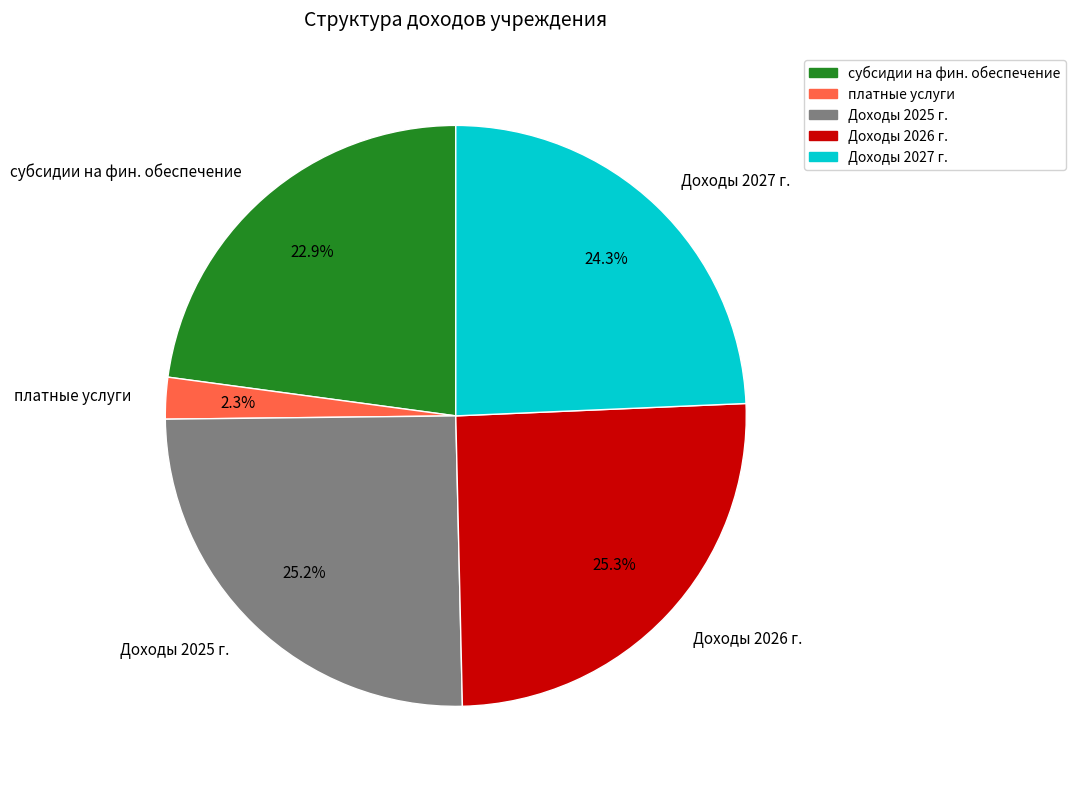

Which category has the smallest portion of the pie?

платные услуги